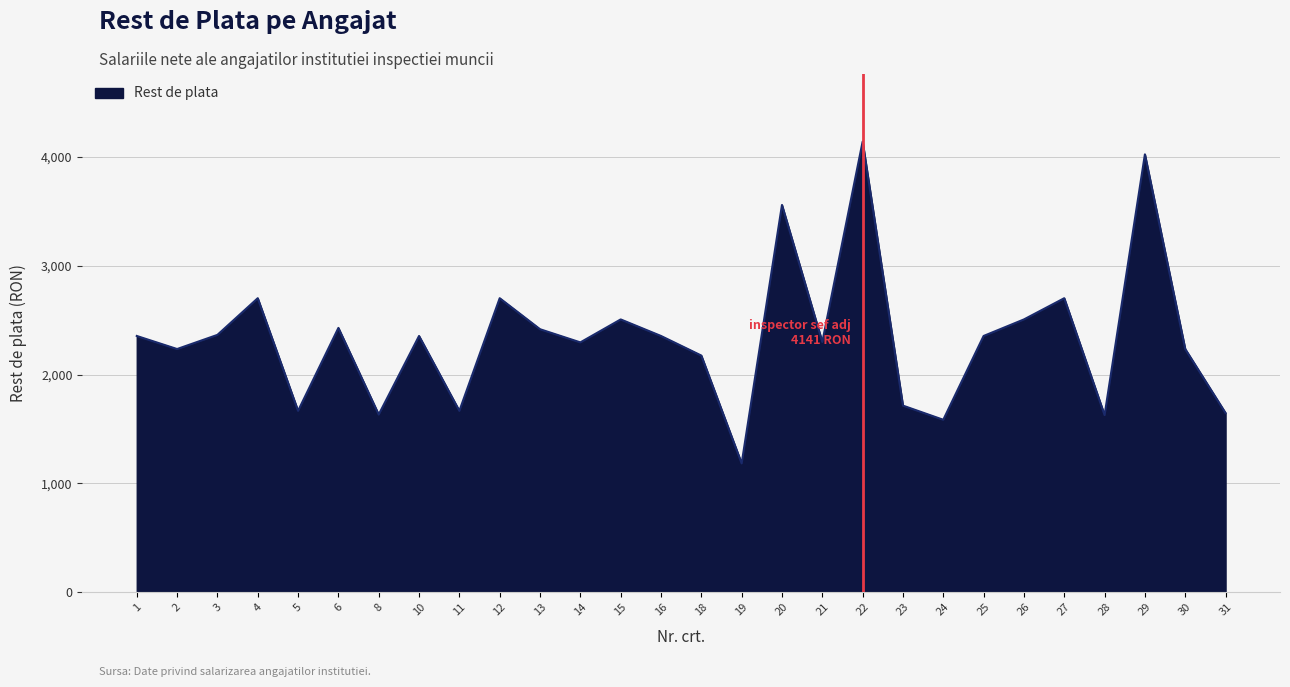

Is it true that the value at 25 is 3821?

False